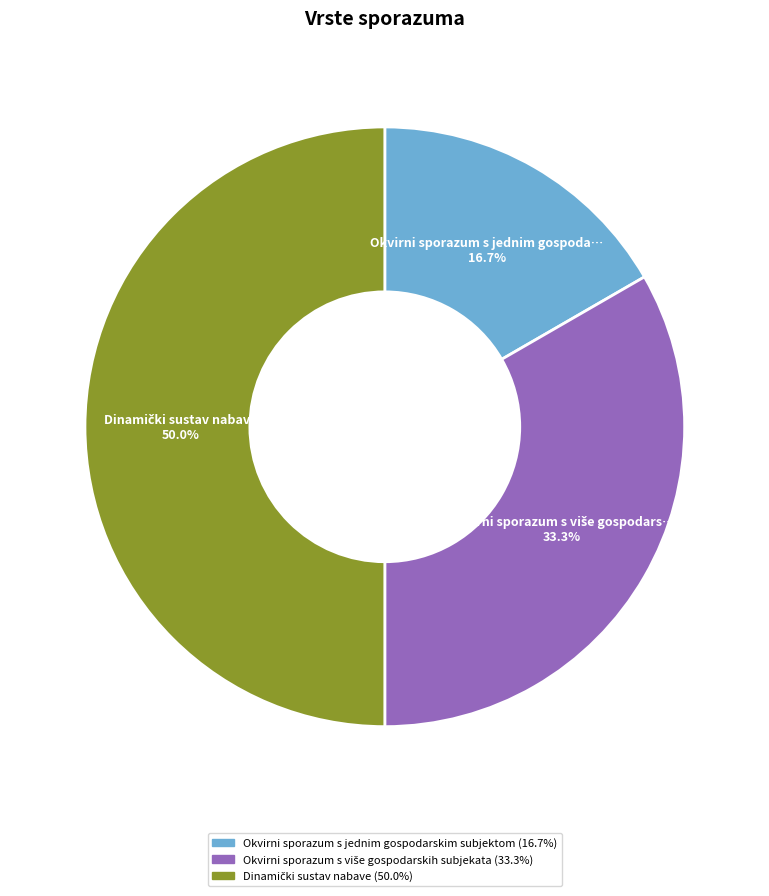

Does Okvirni sporazum s jednim gospodarskim subjektom represent more than half of the total?

No